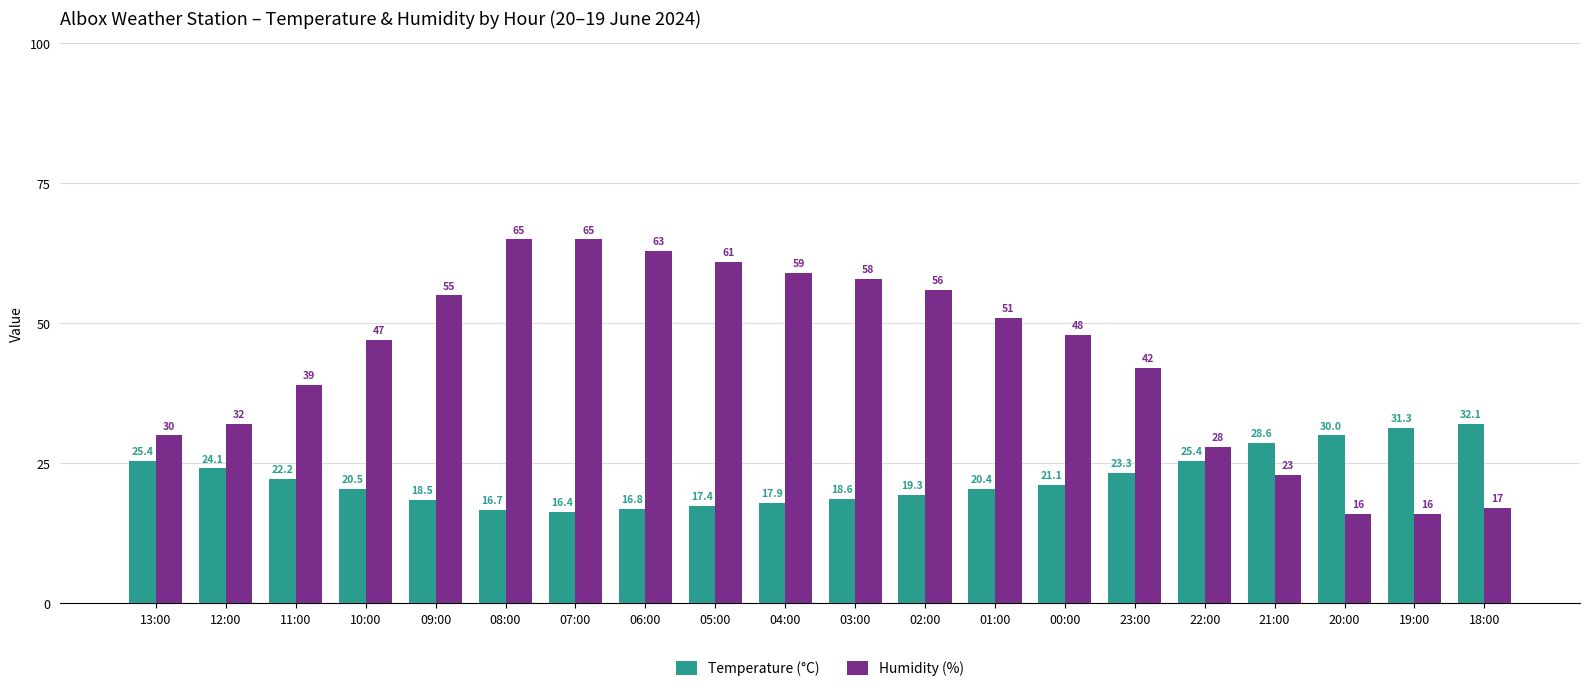

Reading left to right, extract all data points from this chart.

Temperature (°C): 13:00=25.4	12:00=24.1	11:00=22.2	10:00=20.5	09:00=18.5	08:00=16.7	07:00=16.4	06:00=16.8	05:00=17.4	04:00=17.9	03:00=18.6	02:00=19.3	01:00=20.4	00:00=21.1	23:00=23.3	22:00=25.4	21:00=28.6	20:00=30.0	19:00=31.3	18:00=32.1
Humidity (%): 13:00=30.0	12:00=32.0	11:00=39.0	10:00=47.0	09:00=55.0	08:00=65.0	07:00=65.0	06:00=63.0	05:00=61.0	04:00=59.0	03:00=58.0	02:00=56.0	01:00=51.0	00:00=48.0	23:00=42.0	22:00=28.0	21:00=23.0	20:00=16.0	19:00=16.0	18:00=17.0